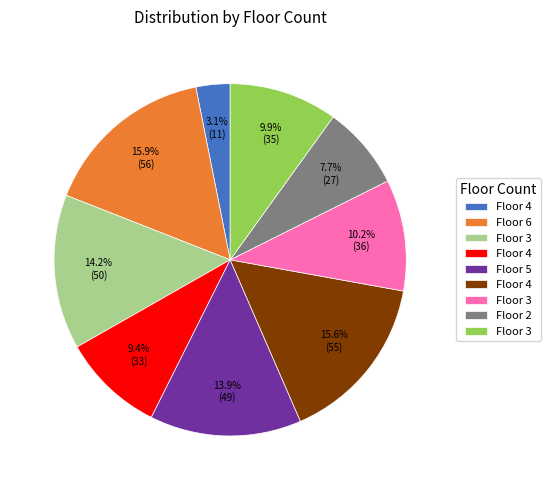

Is there any slice that represents more than half of the pie?

No